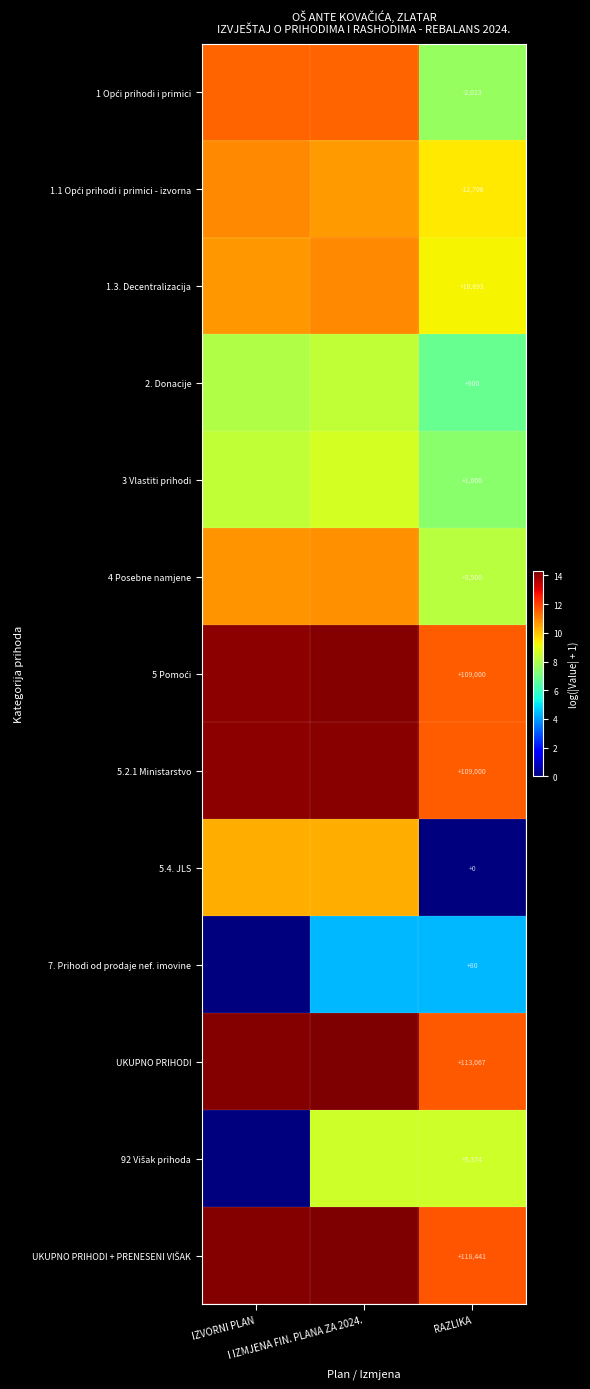

Rank the categories by 92 Višak prihoda value from highest to lowest.

I IZMJENA FIN. PLANA ZA 2024., RAZLIKA, IZVORNI PLAN